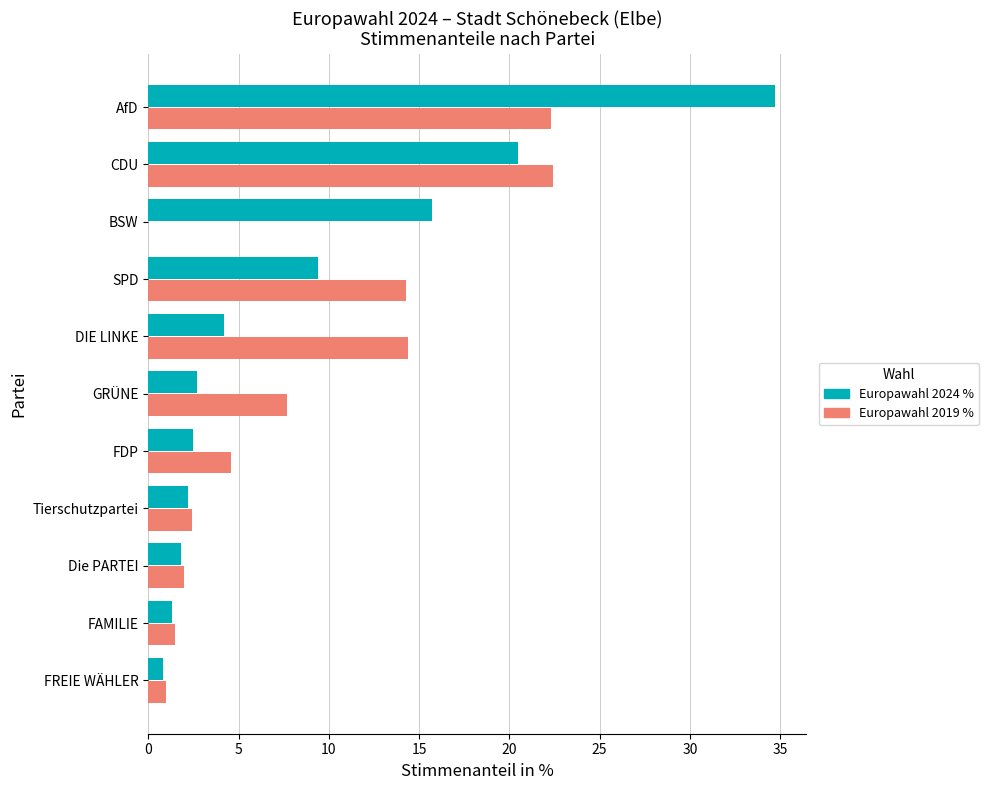

What is the maximum value shown in the chart?

34.7